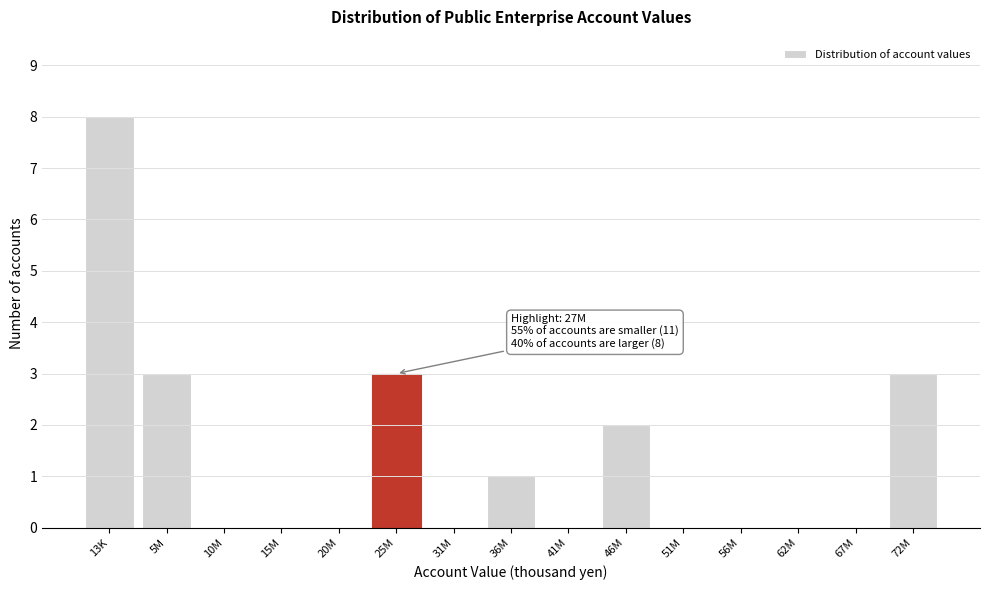

Reading left to right, list all the values displayed in this chart.

13K=8	5M=3	10M=0	15M=0	20M=0	25M=3	31M=0	36M=1	41M=0	46M=2	51M=0	56M=0	62M=0	67M=0	72M=3